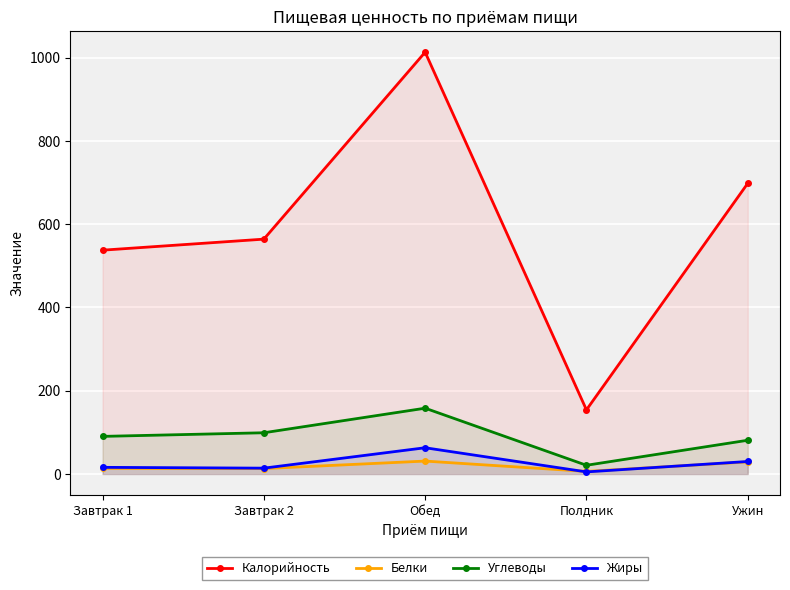

What position from the right is Ужин?

1